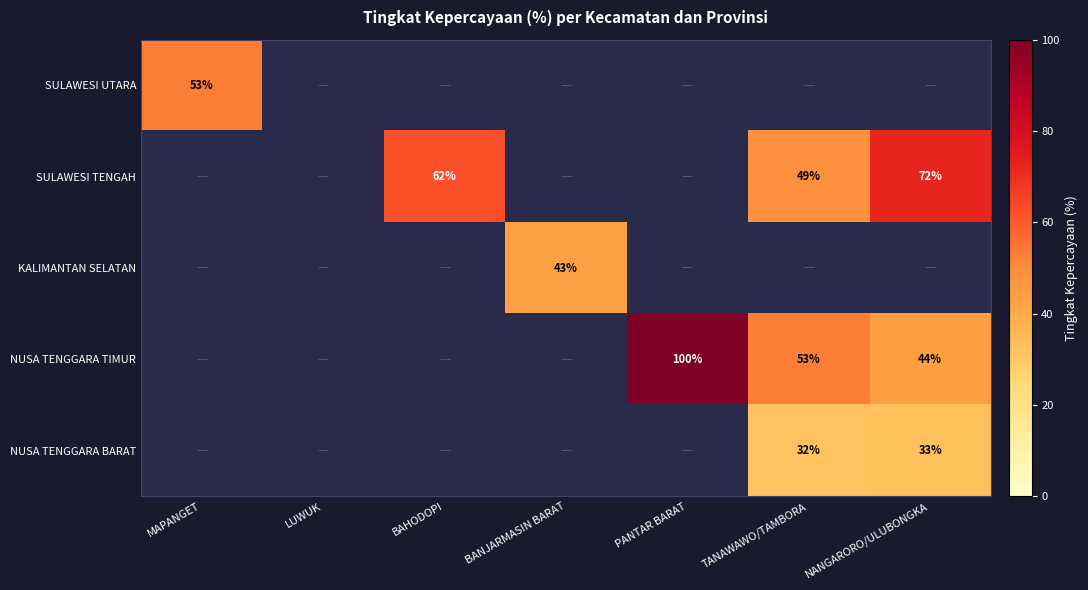

Between LUWUK and BANJARMASIN BARAT, which is larger?

BANJARMASIN BARAT